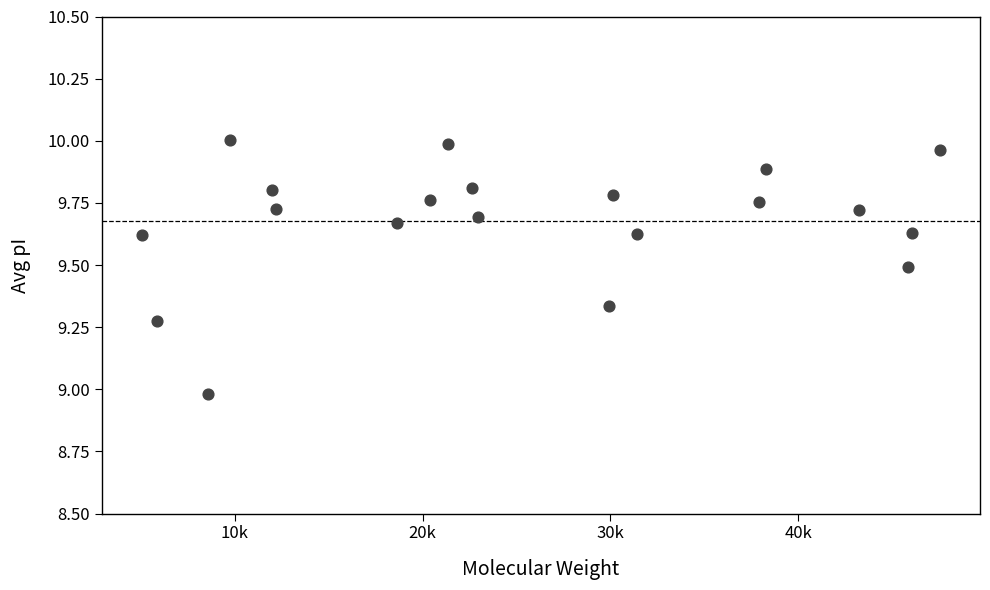

What is the range of X values (max minus min)?

42516.1